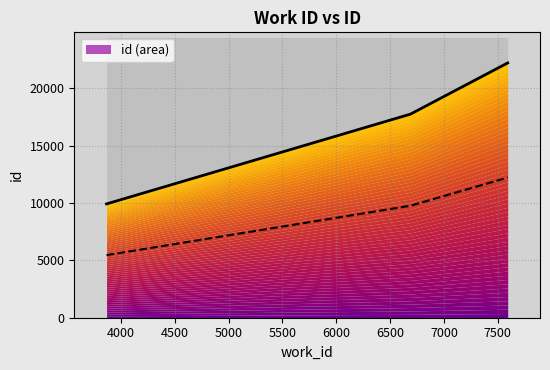

What is the sum of all values?

49895